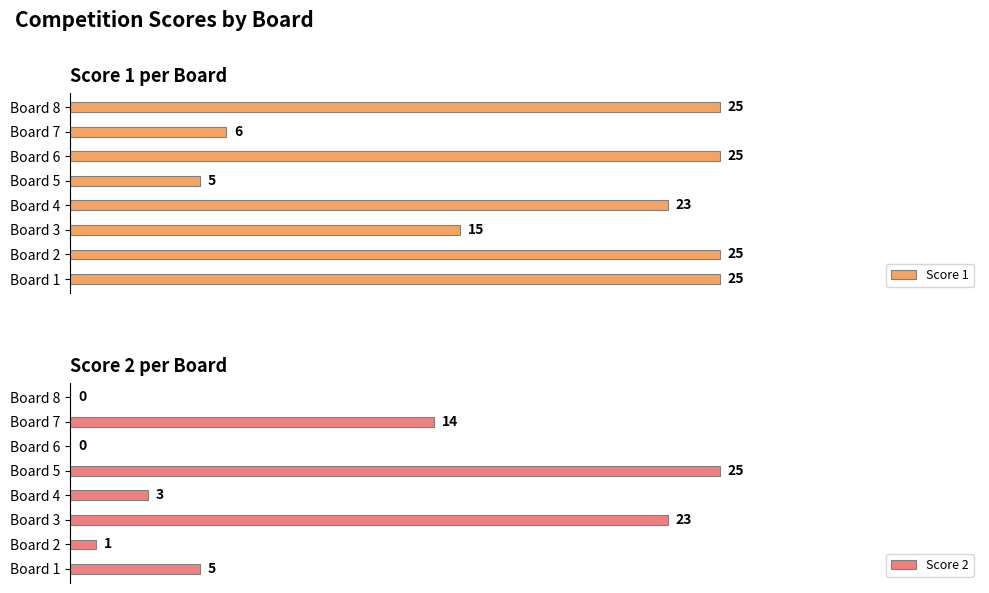

At which label is Score 1 closest to 15?

Board 3